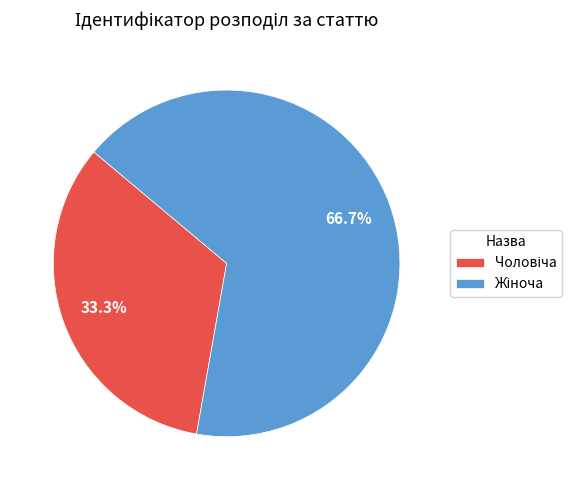

Is there any slice that represents more than half of the pie?

Yes